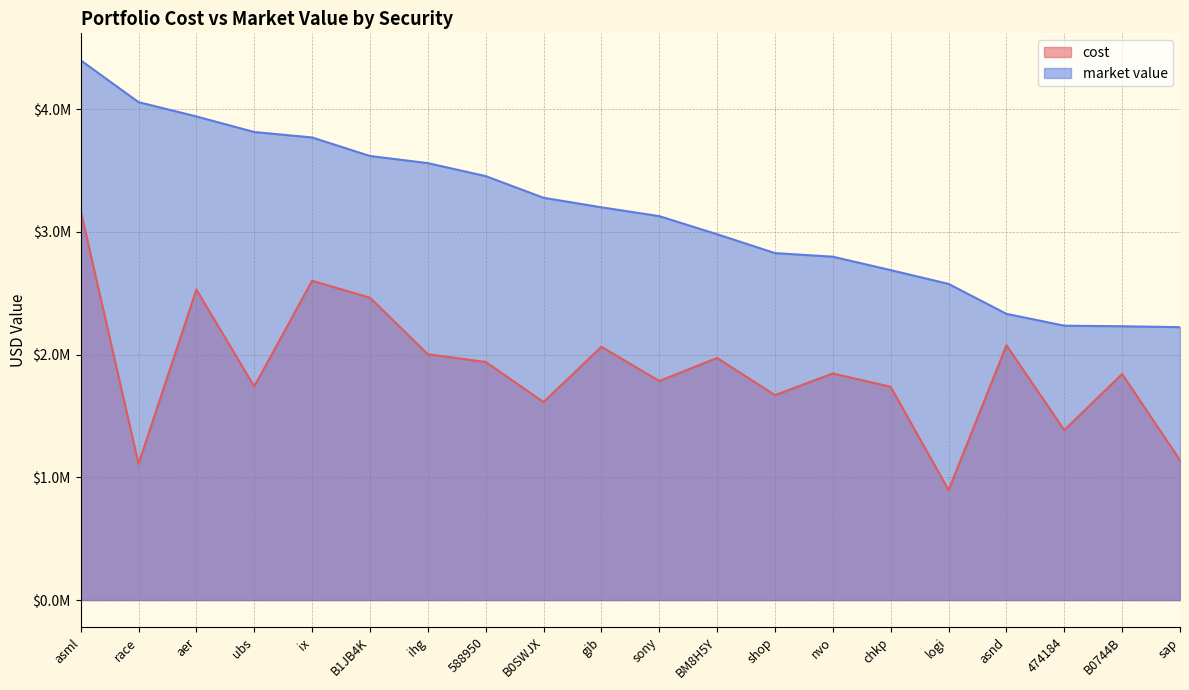

Reading left to right, extract all data points from this chart.

cost: 3172816.3	1109640.1	2530037.5	1740546.1	2601768.8	2463873.2	2003101.1	1939953.5	1613803.0	2064087.2	1784907.8	1972717.8	1670069.6	1846376.0	1737704.7	896083.0	2076325.2	1384917.2	1842258.7	1139109.9
market value: 4397739.0	4057156.0	3940496.0	3813614.0	3769285.8	3618316.3	3560131.9	3454315.8	3277878.6	3200008.4	3128283.8	2980683.0	2826940.0	2797704.0	2688180.0	2576039.2	2332098.0	2235535.7	2230862.8	2223651.0